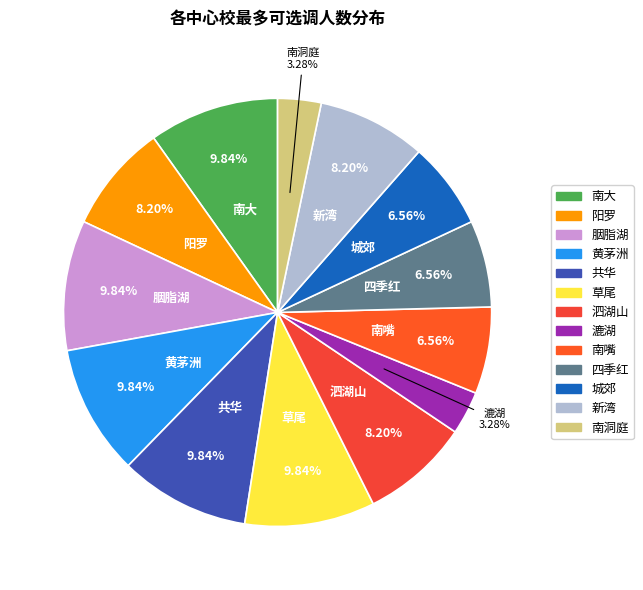

To the nearest percent, what is the average slice percentage?

8%